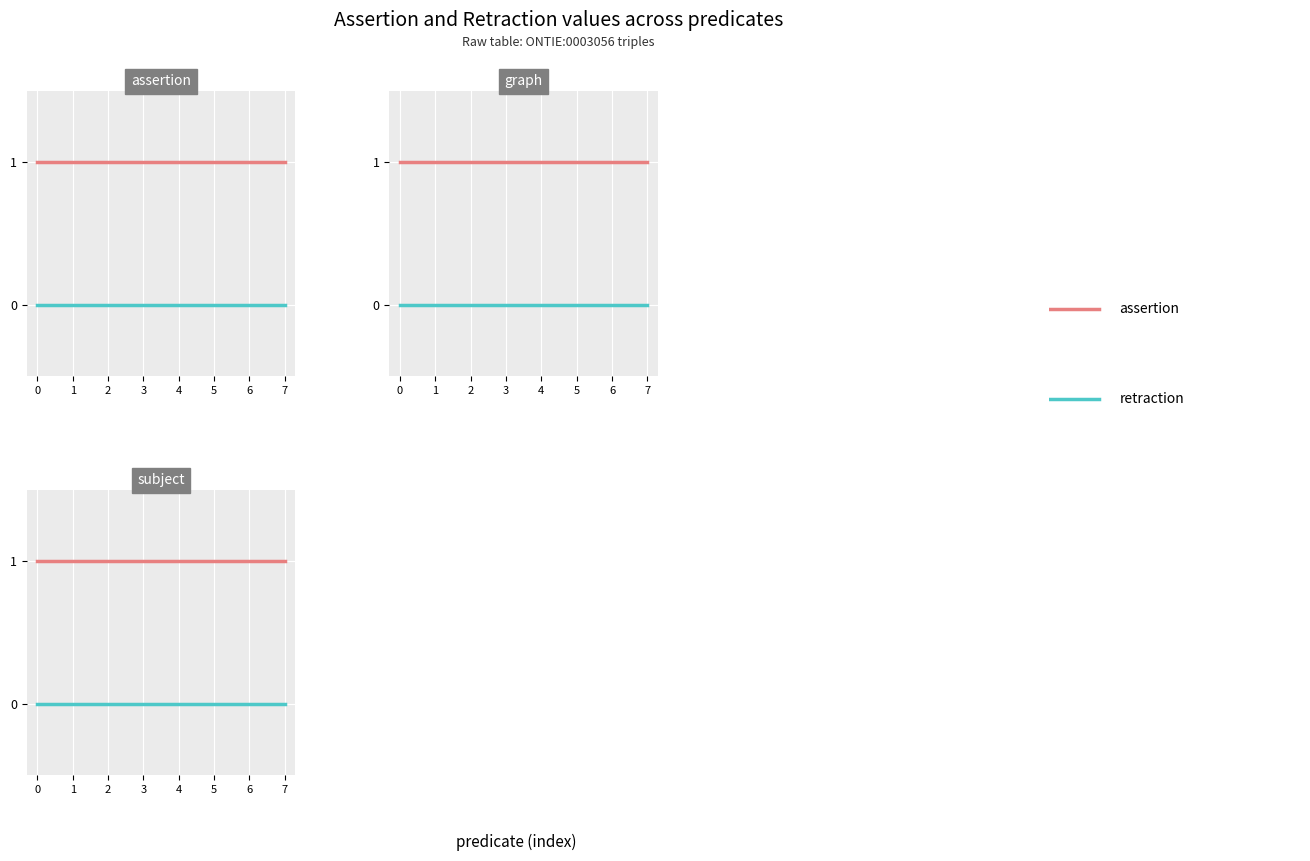

Which series changed the most between 4 and 6?

assertion